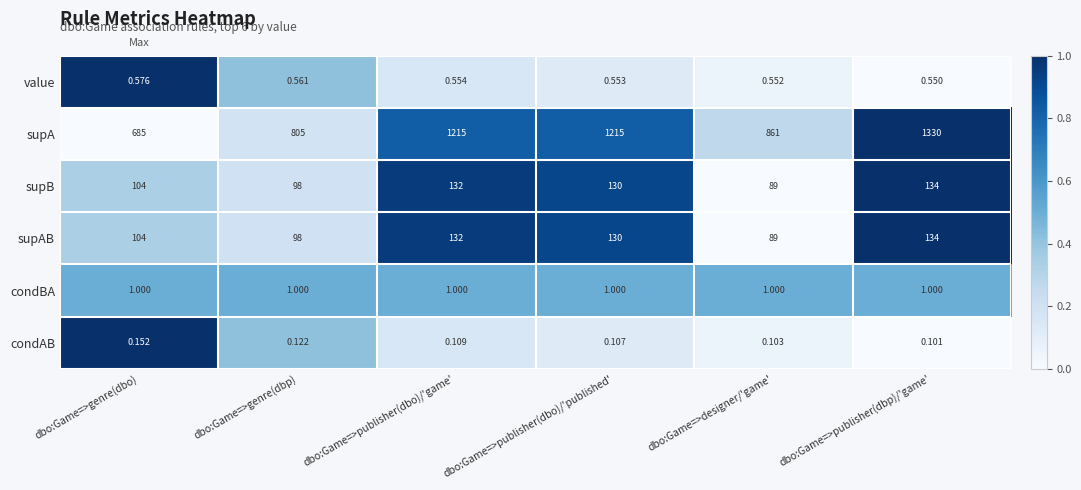

Is the value of condAB at dbo:Game=>designer/'game' greater than the value of supA at dbo:Game=>publisher(dbp)/'game'?

No